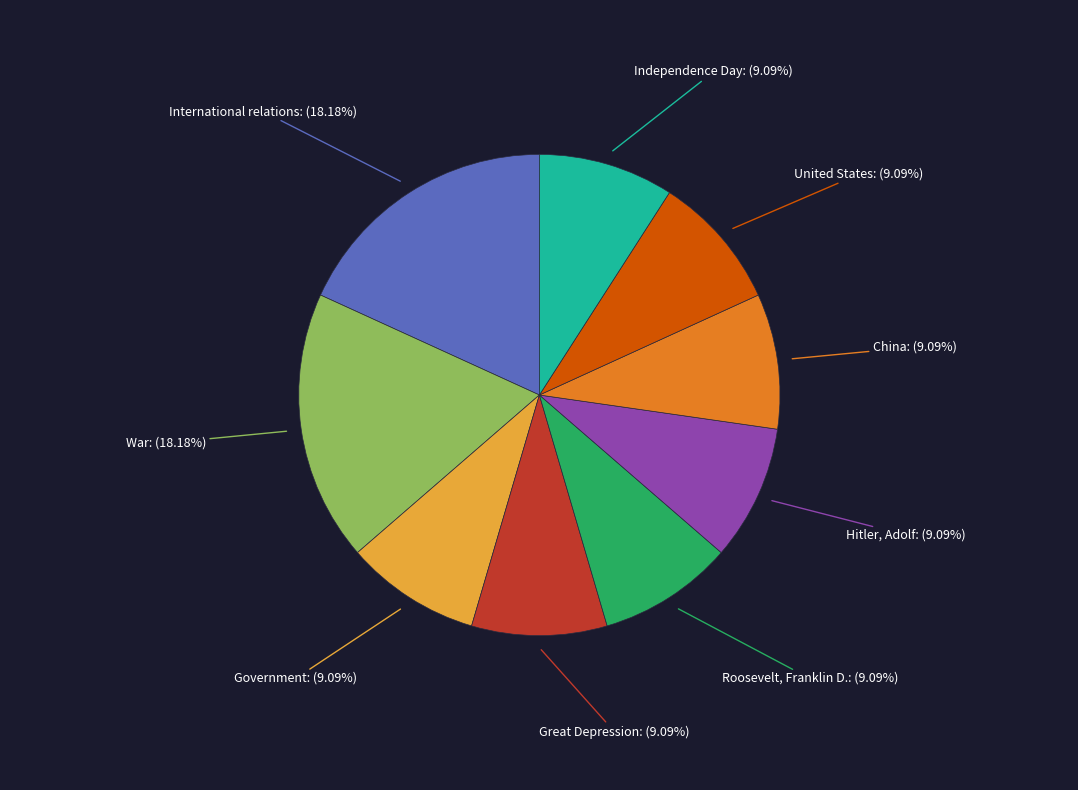

Is War the majority of the pie?

No